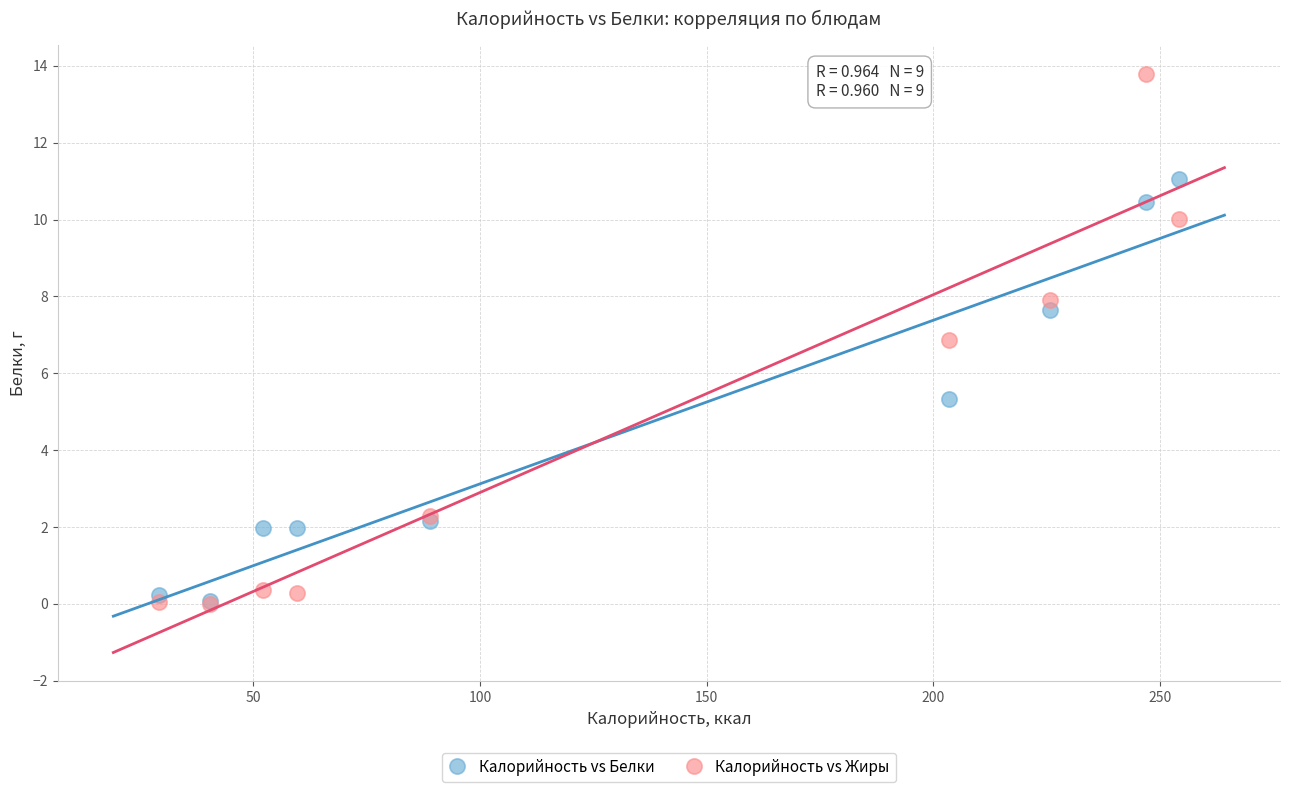

In the Калорийность vs Жиры series, what Y value is closest to 6?

6.9